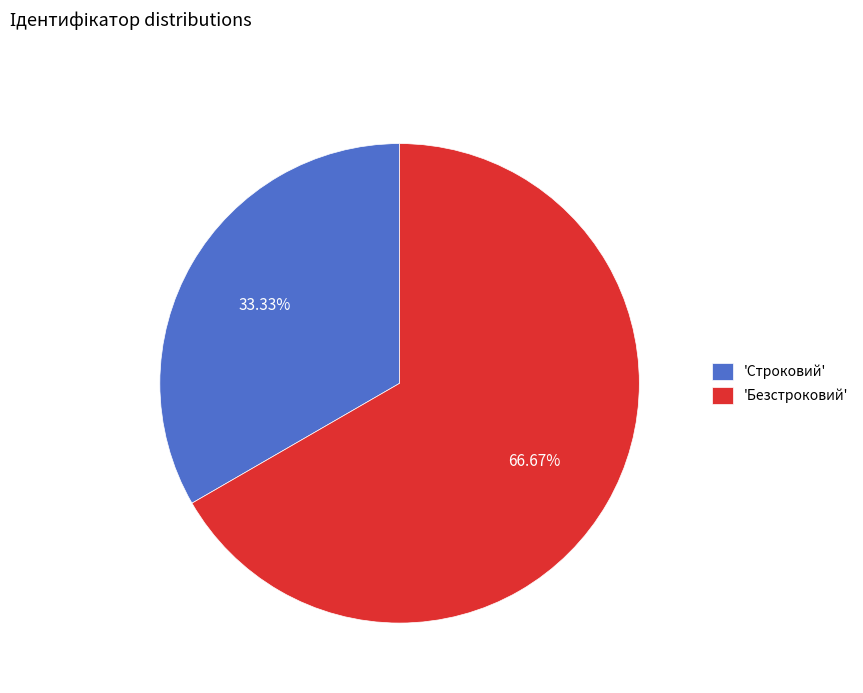

Between 'Строковий' and 'Безстроковий', which is larger?

'Безстроковий'